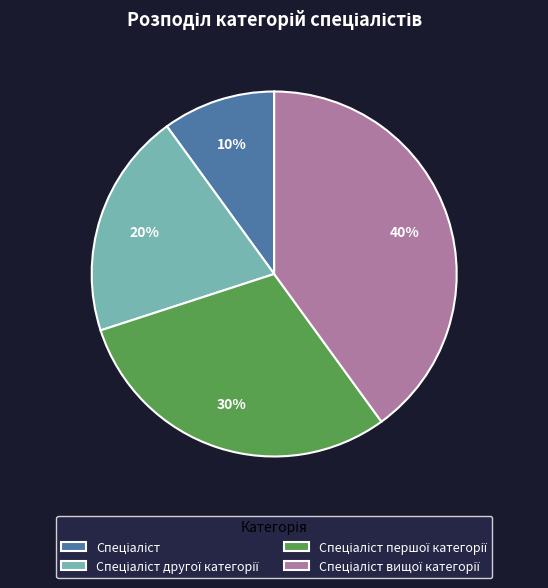

Does any single category account for the majority?

No